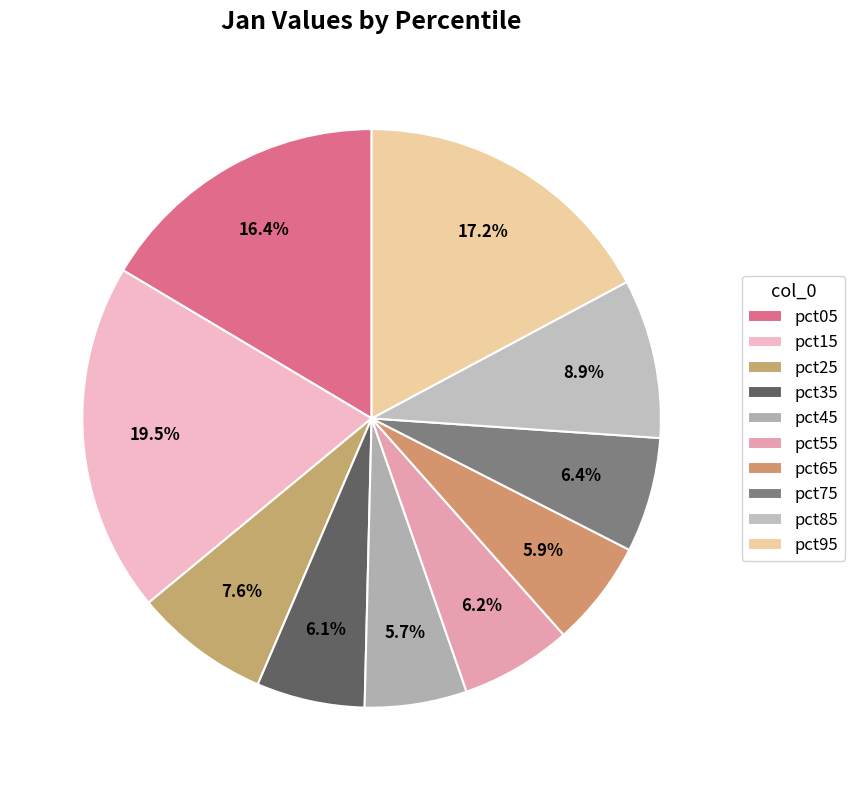

Is pct65 the majority of the pie?

No